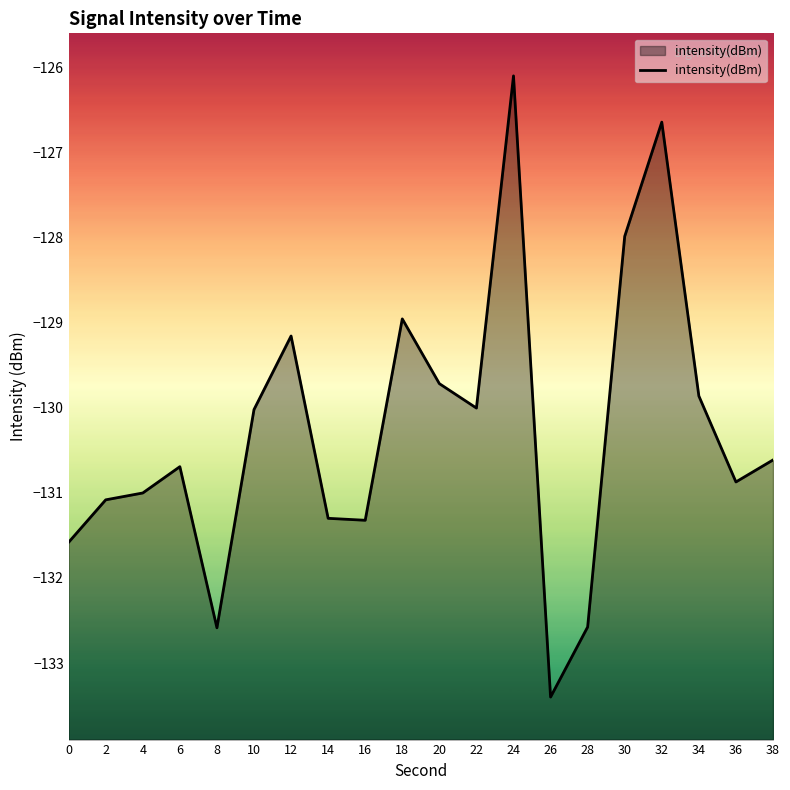

What is the average value?

-130.3